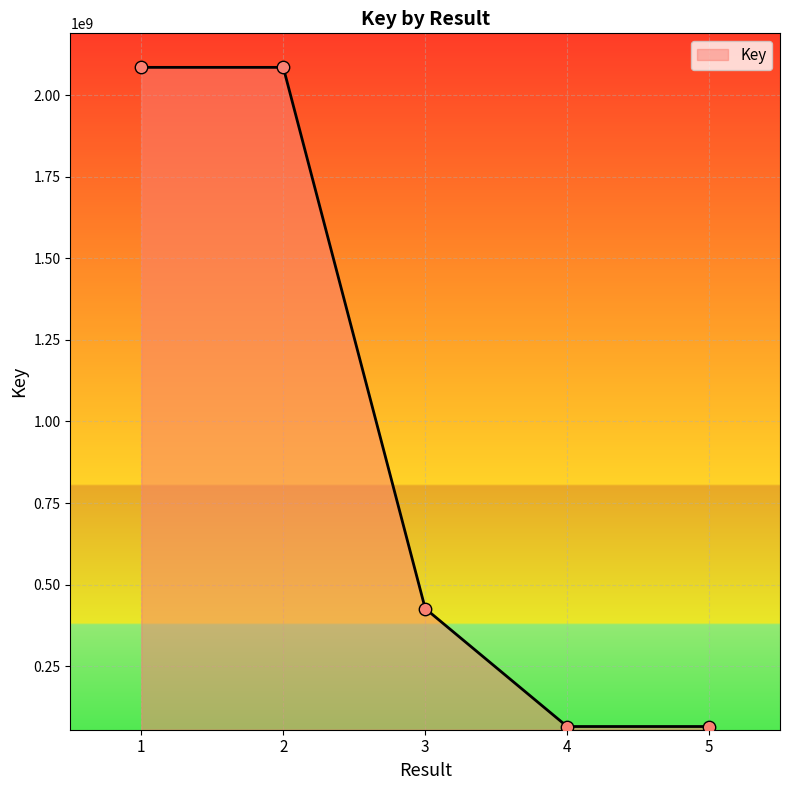

What is the ratio of the value at 5 to the value at 4?

1.0